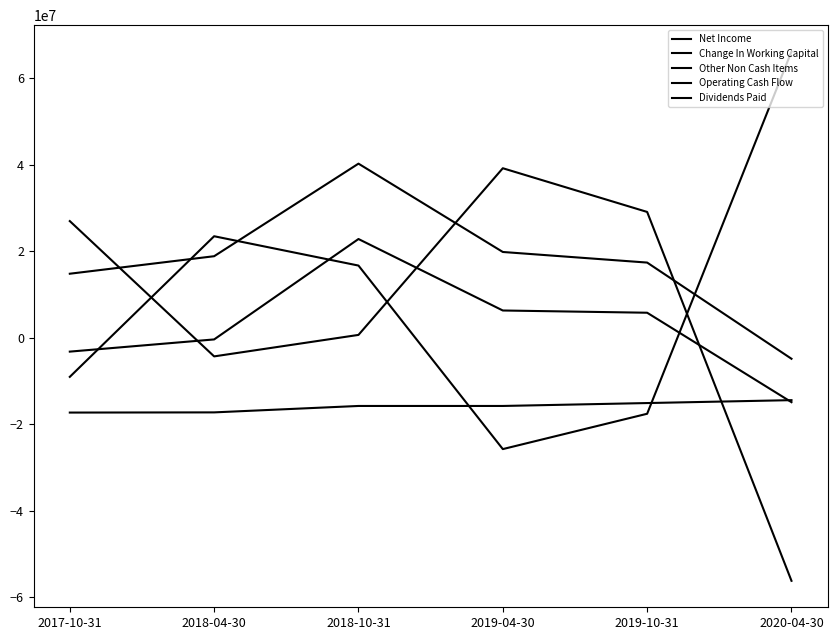

What is the sum of all Dividends Paid values?

-95409750.0